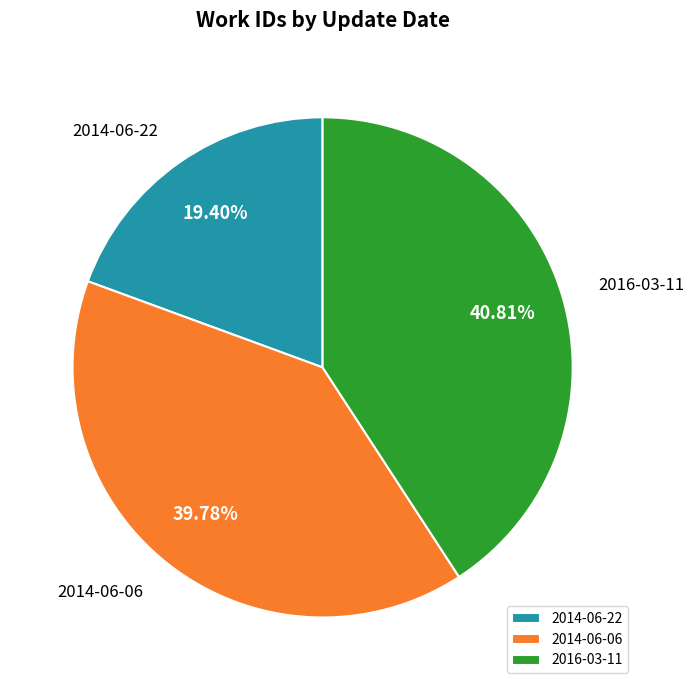

What is the ratio of the value at 2016-03-11 to the value at 2014-06-06?

1.0